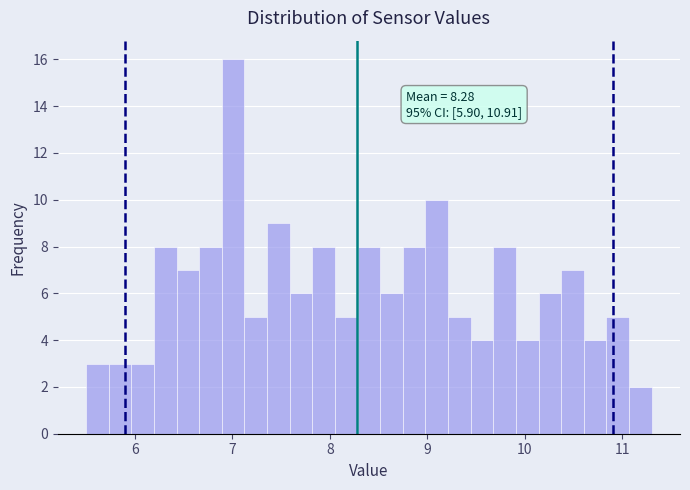

Around what value on the x-axis is the tallest bar? Give the approximate position of its centre, as read against the axis.

7.0